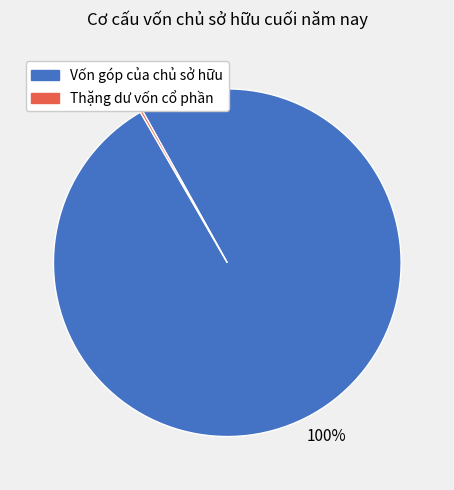

Which category has the biggest portion of the pie?

Vốn góp của chủ sở hữu